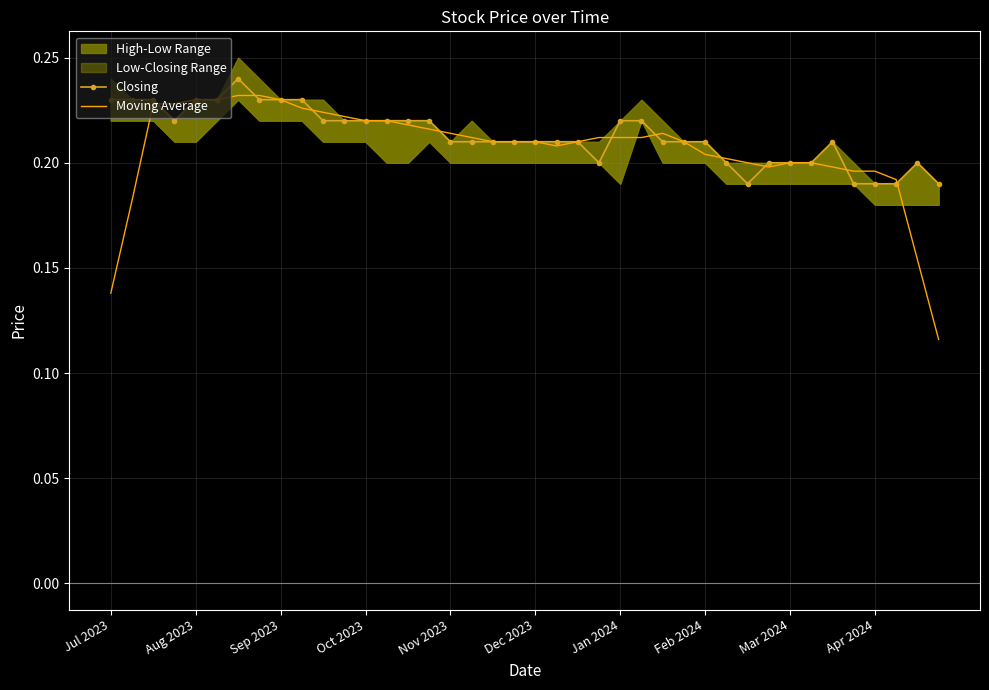

The value of Moving Average at Feb 2024 is 0.1. True or false?

False